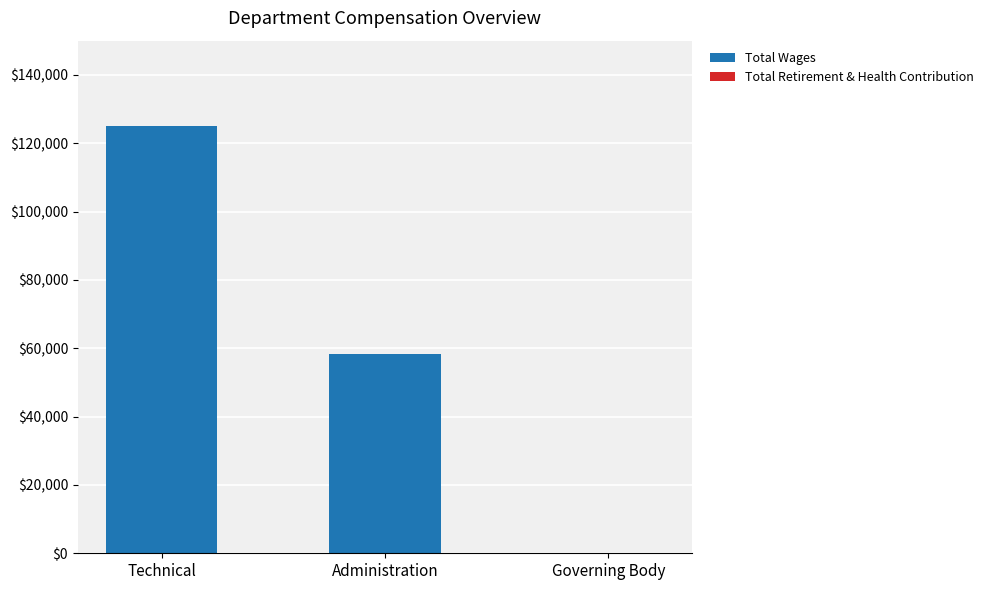

How many series are shown in this chart?

1